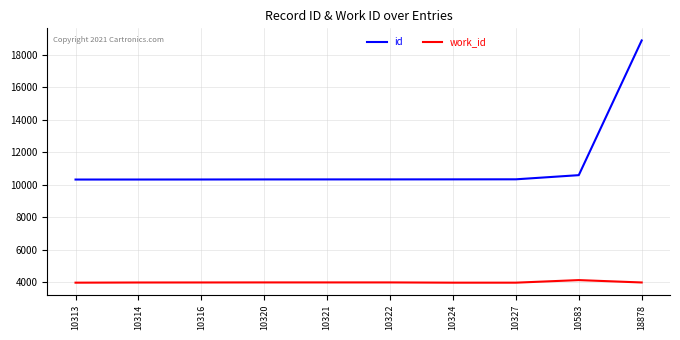

Rank the series by their maximum value, from lowest to highest.

work_id, id